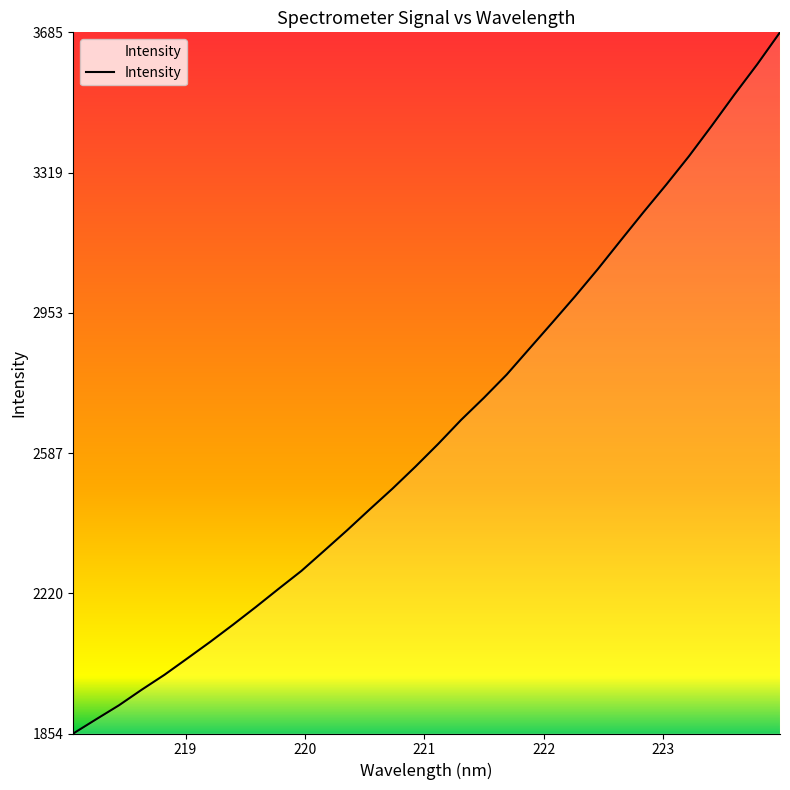

What is the difference between the maximum and minimum values?

1830.6